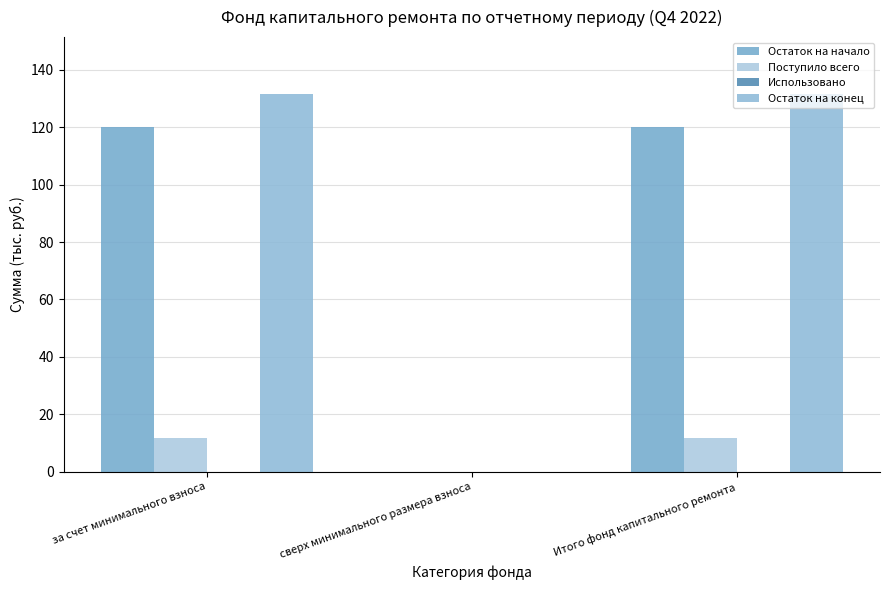

Reading left to right, extract all data points from this chart.

Остаток на начало: за счет минимального взноса=120.1	сверх минимального размера взноса=0.0	Итого фонд капитального ремонта=120.1
Поступило всего: за счет минимального взноса=11.5	сверх минимального размера взноса=0.0	Итого фонд капитального ремонта=11.5
Использовано: за счет минимального взноса=0.0	сверх минимального размера взноса=0.0	Итого фонд капитального ремонта=0.0
Остаток на конец: за счет минимального взноса=131.7	сверх минимального размера взноса=0.0	Итого фонд капитального ремонта=131.7